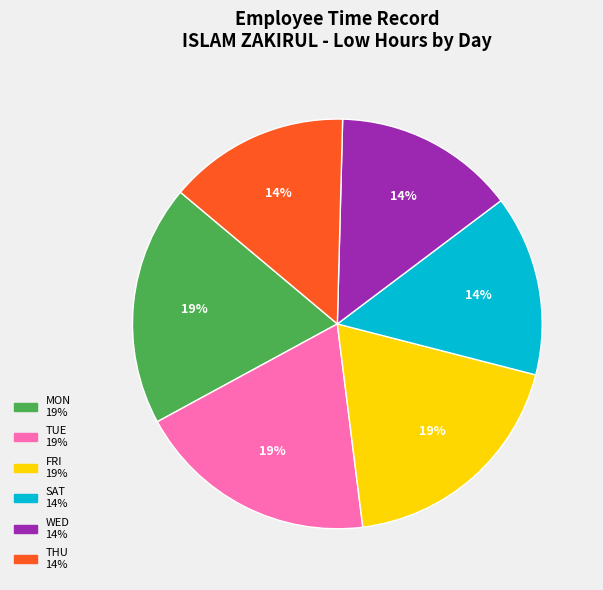

To the nearest percent, what is the average slice percentage?

17%